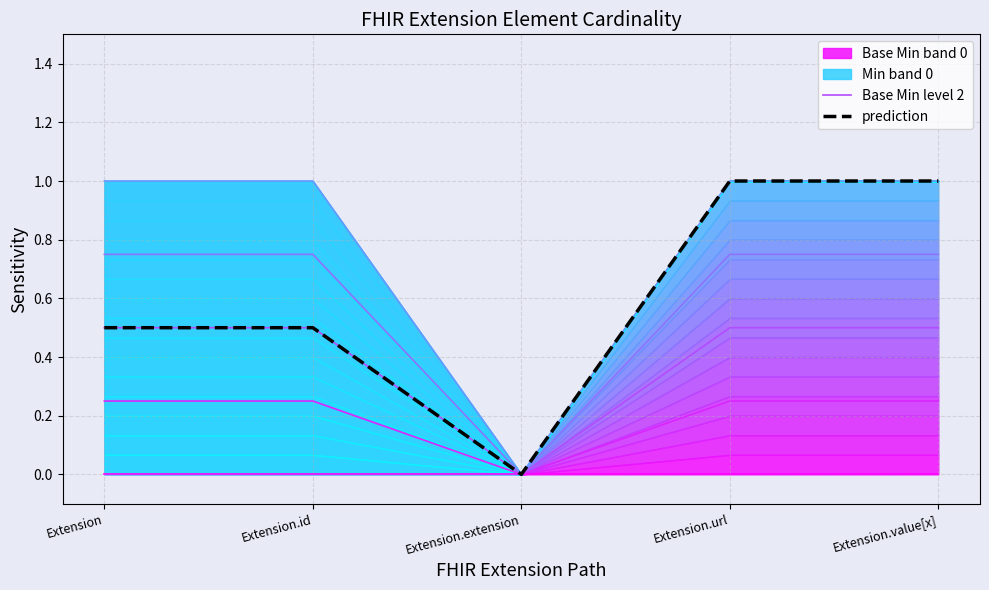

What position from the left is Extension.url?

4